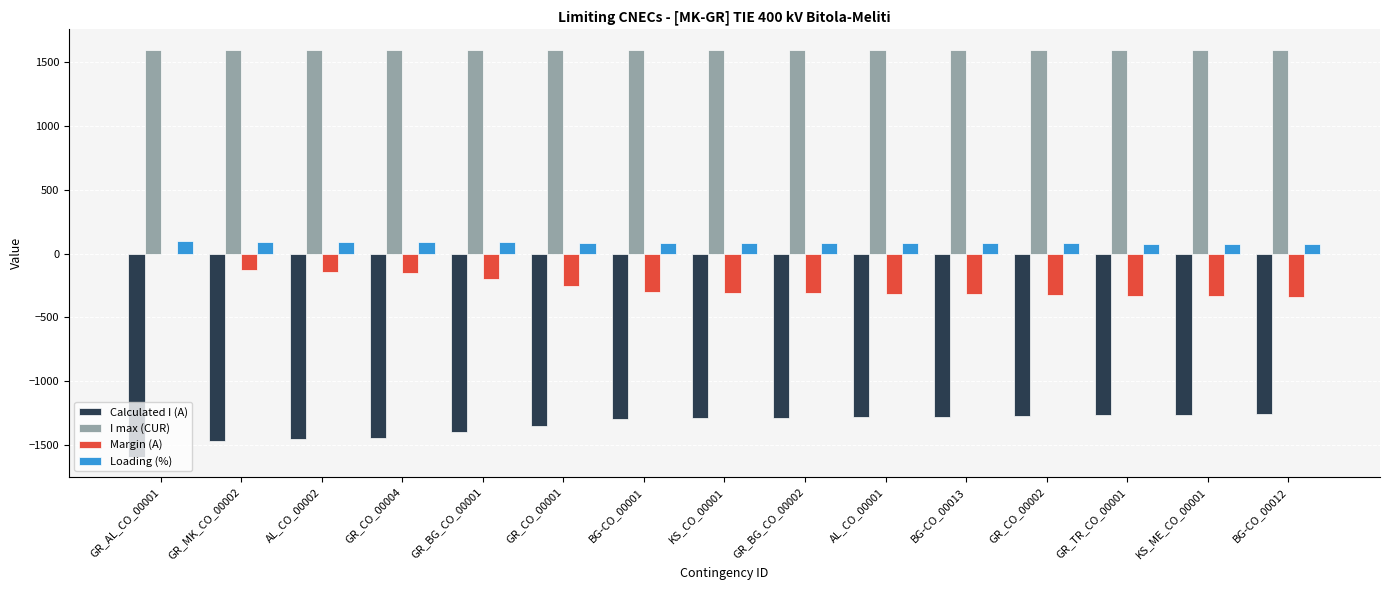

What is the greatest value displayed?

1600